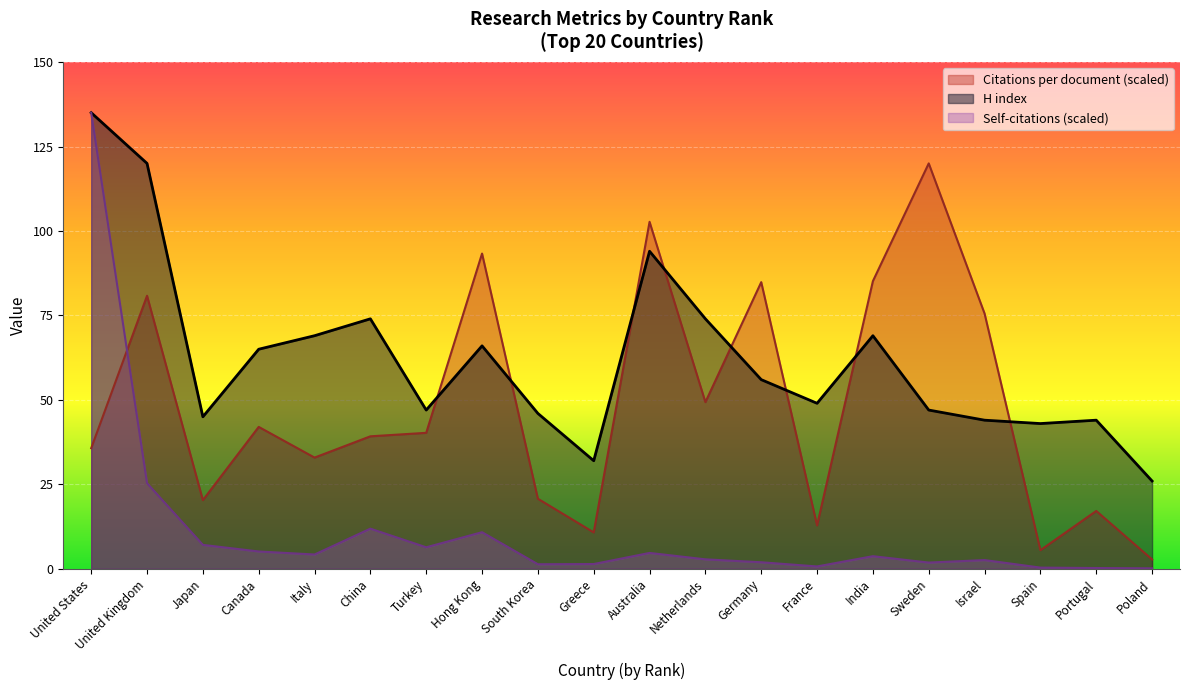

True or false: H index has more than 1 interior local peaks.

True